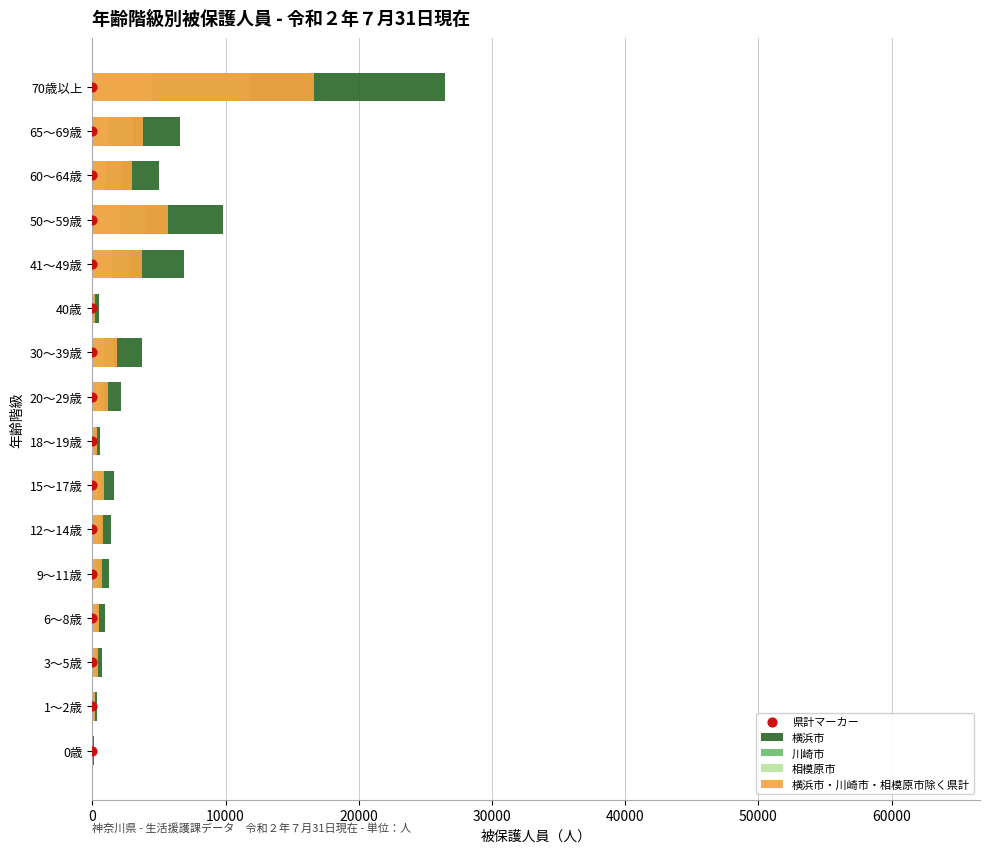

Which series reaches the maximum Y coordinate?

横浜市